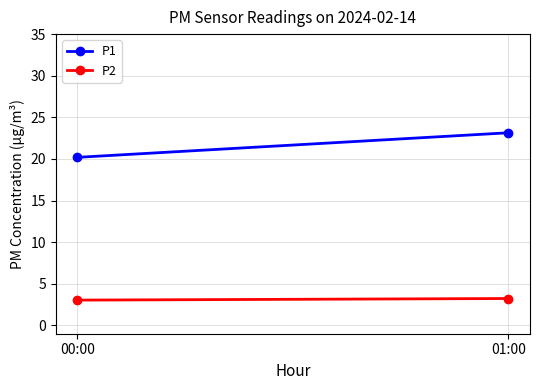

At which label does P1 first exceed 23?

01:00